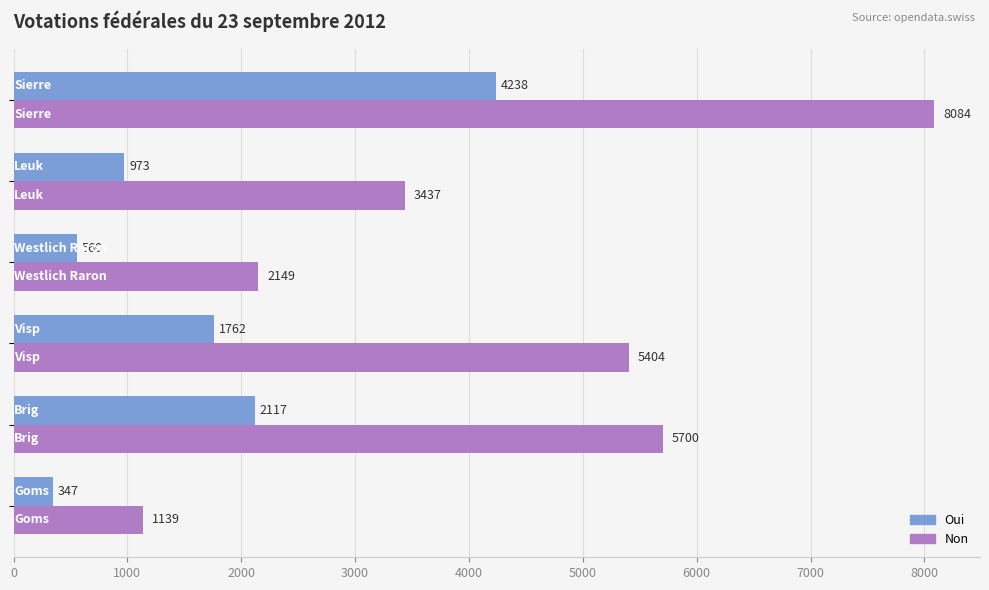

What is the minimum value for Oui?

347